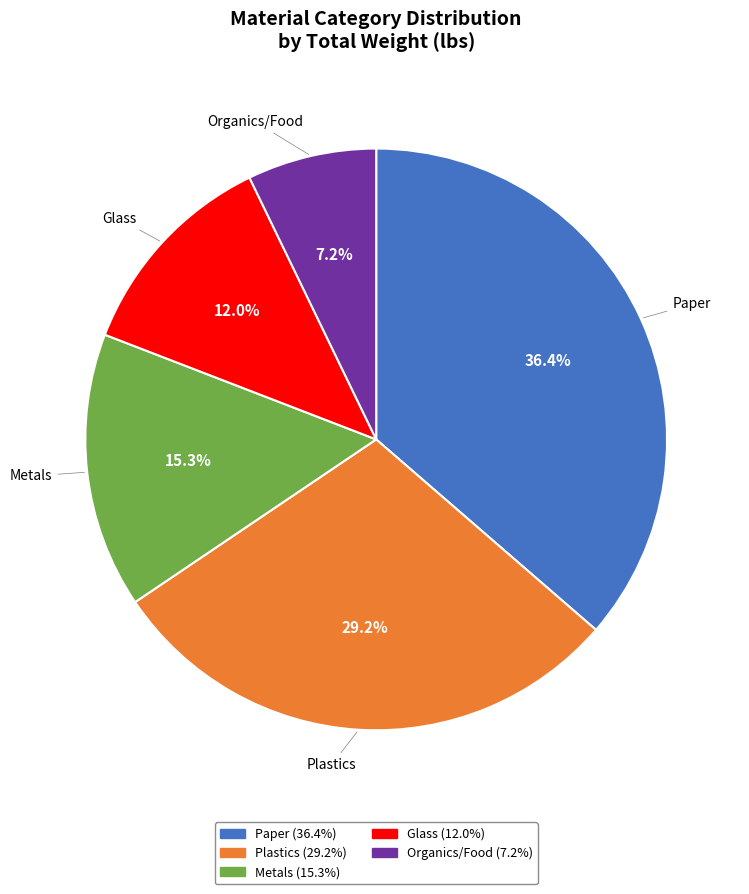

What is the ratio of the value at Paper to the value at Metals?

2.4